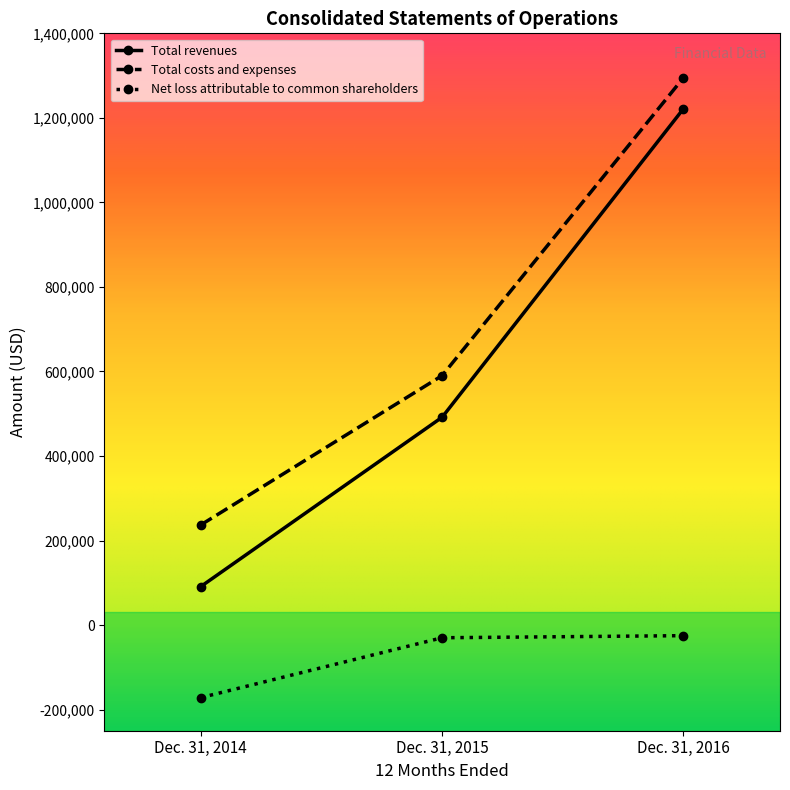

What is the minimum value shown in the chart?

-171666